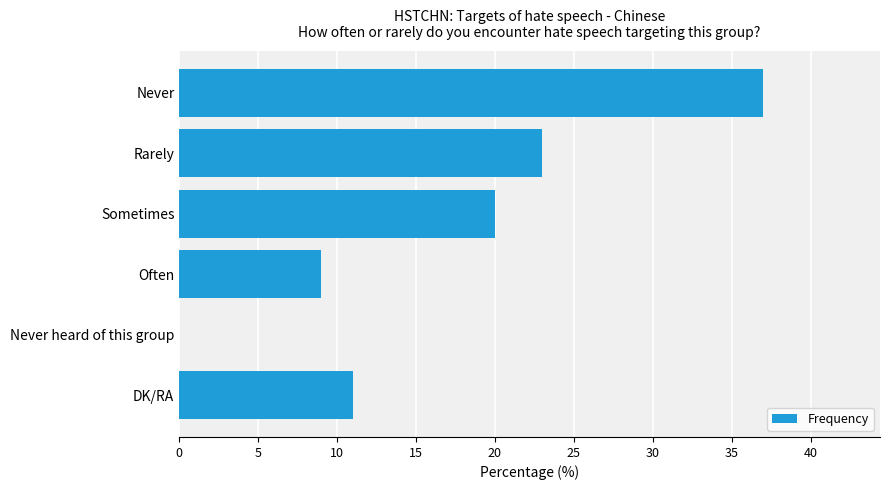

What is the greatest value displayed?

37